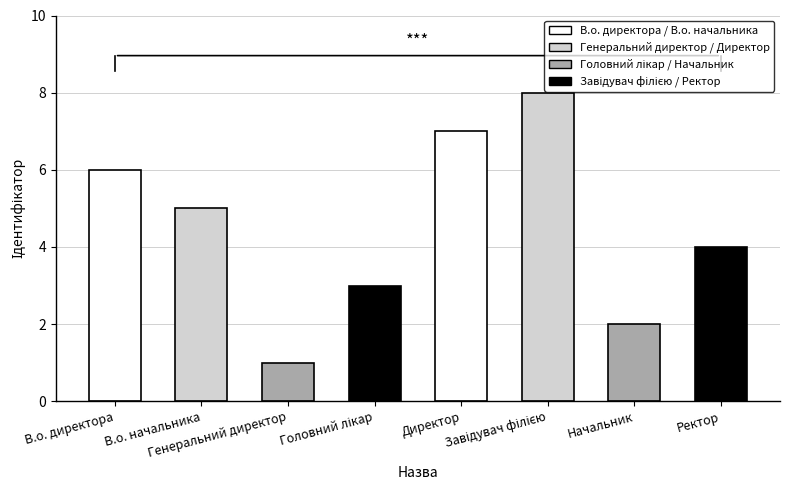

What is the greatest value displayed?

8